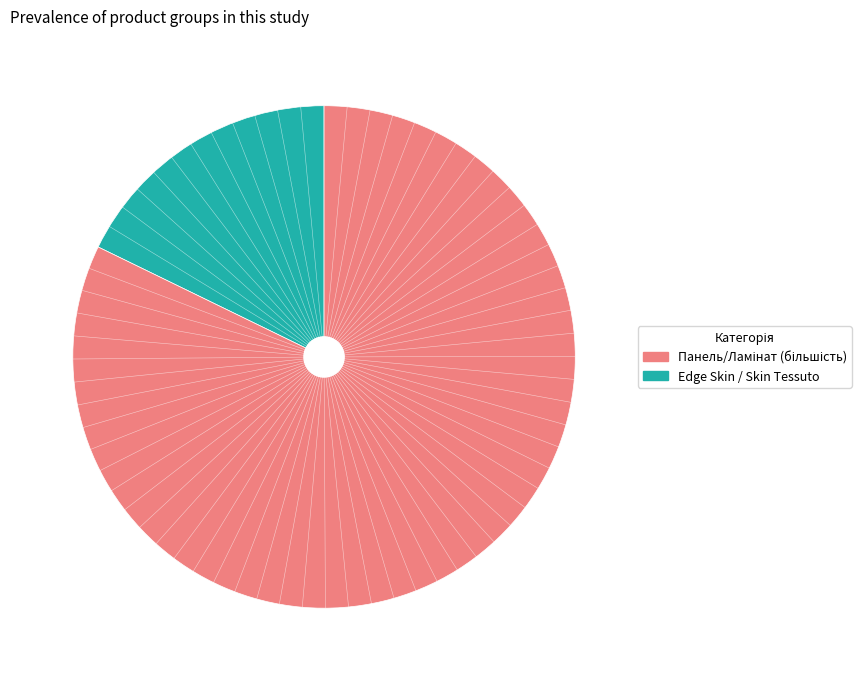

Is there a majority slice in this chart?

Yes